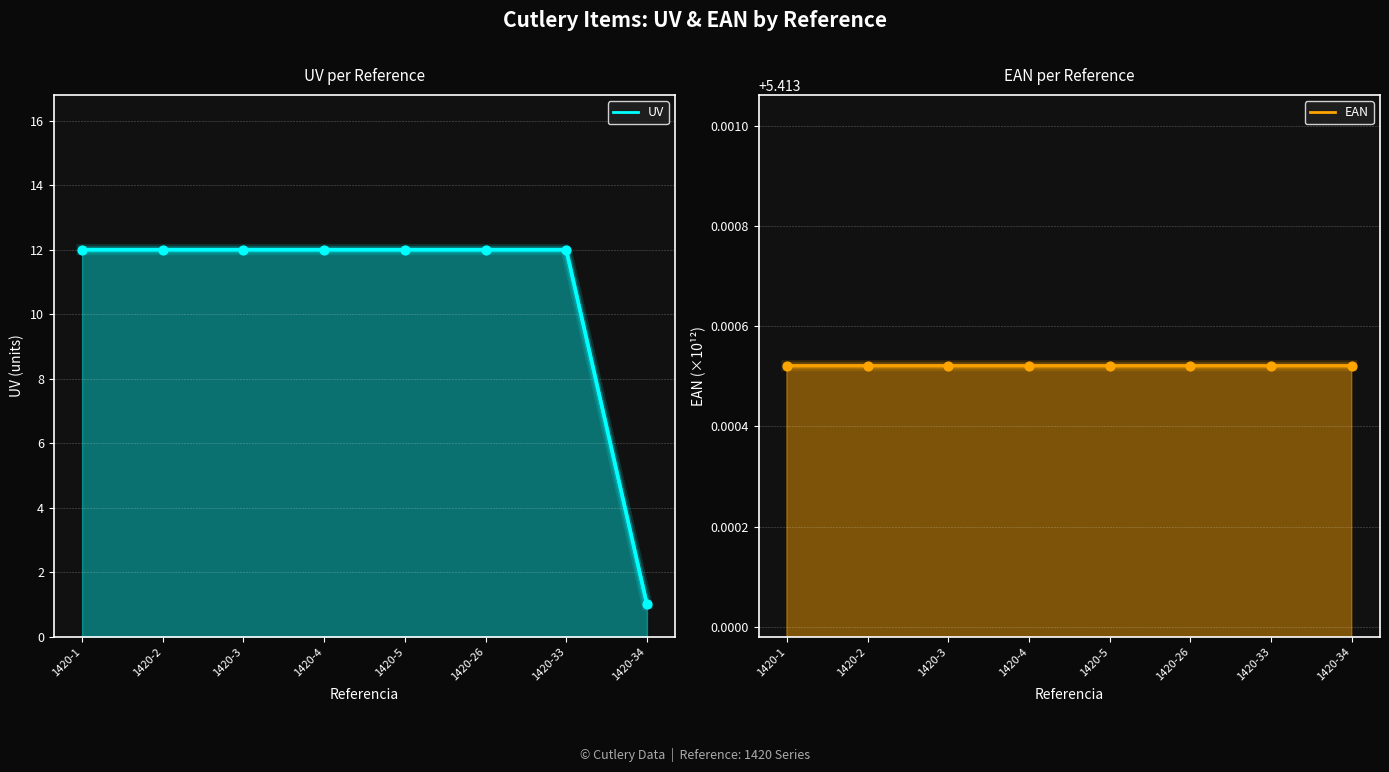

Which has a higher value, 1420-34 or 1420-5?

1420-5